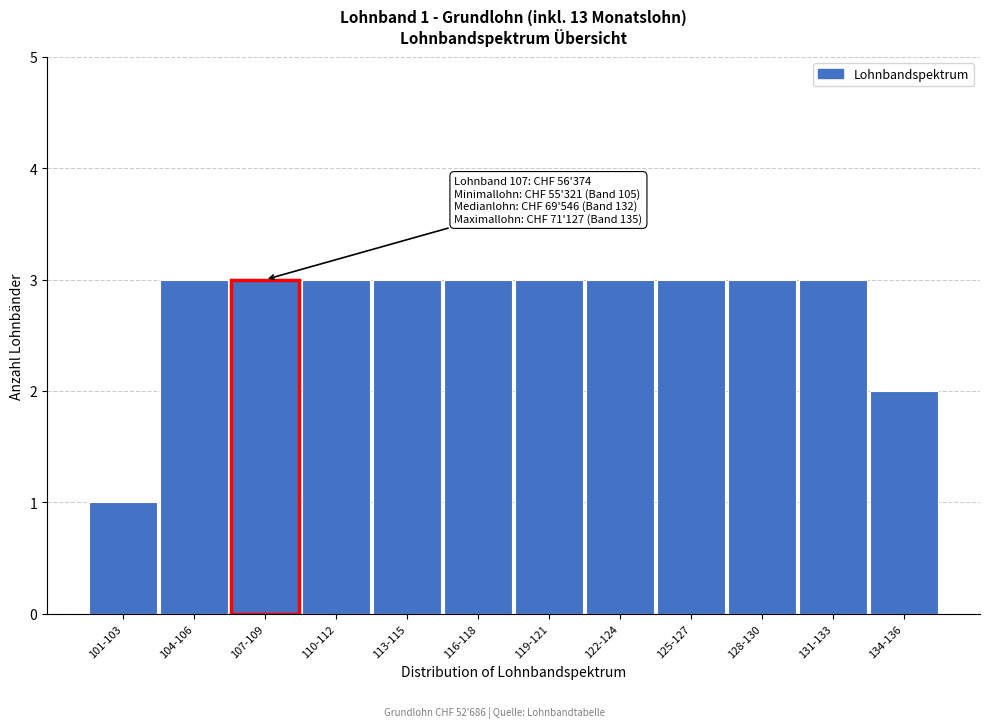

Reading left to right, extract all data points from this chart.

1	3	3	3	3	3	3	3	3	3	3	2